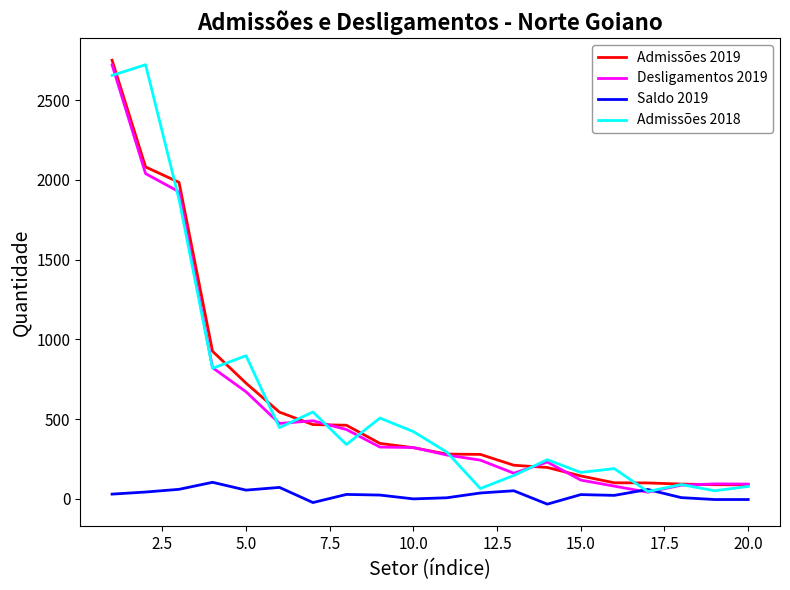

Which series ends up on top after the final intersection of Desligamentos 2019 and Saldo 2019?

Desligamentos 2019